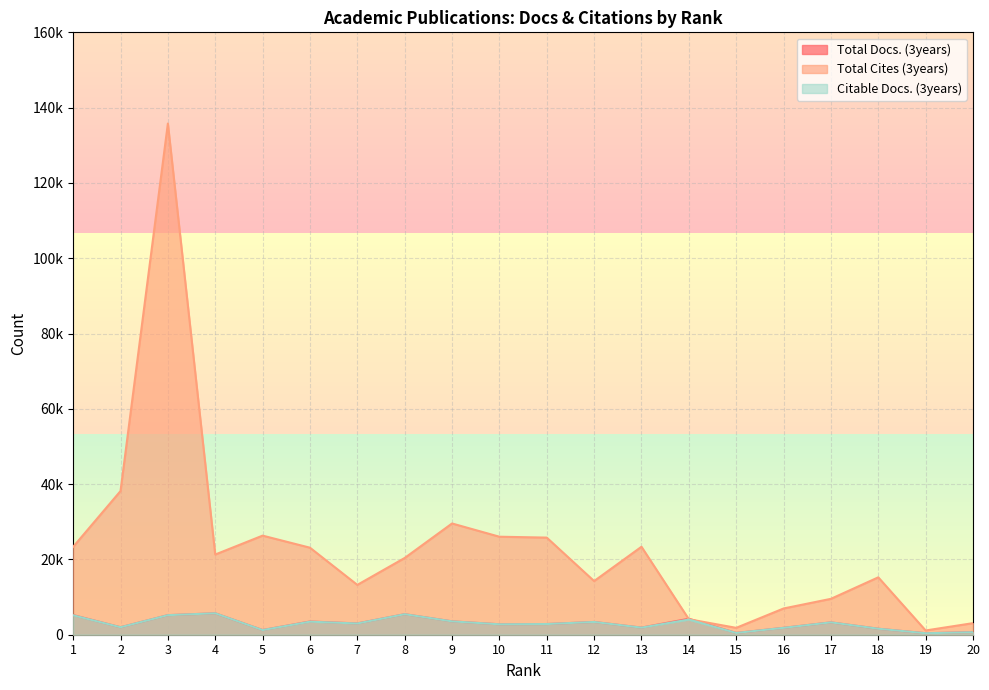

At how many categories does at least one series exceed 54062?

1